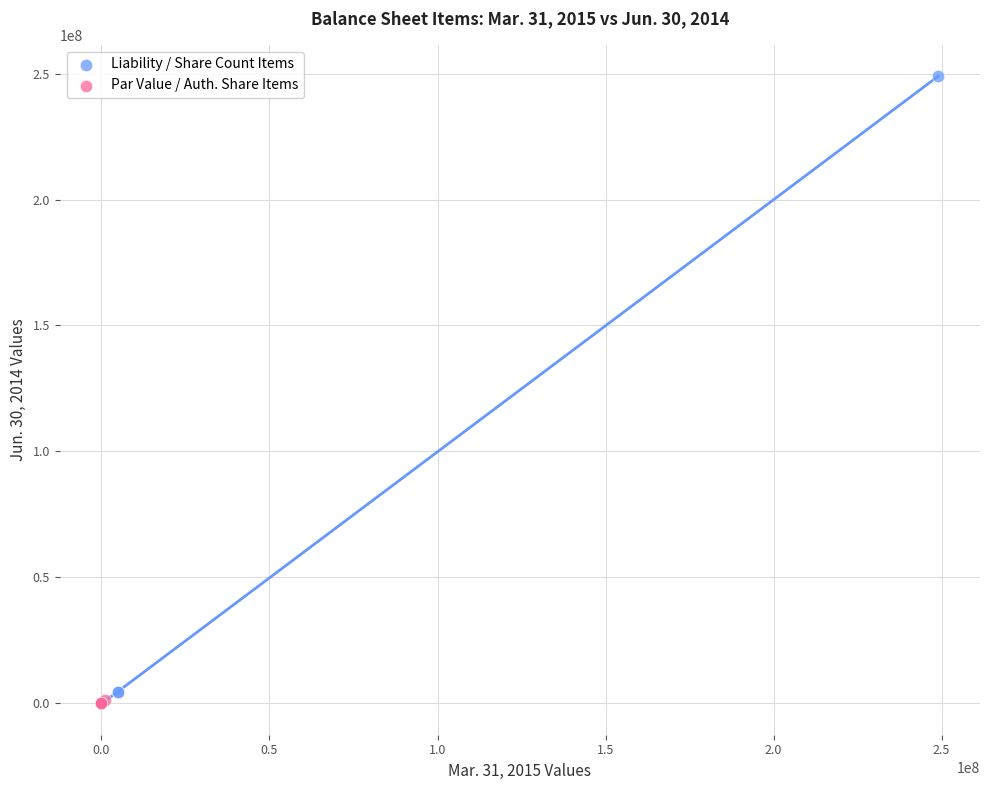

Which series has the largest Y range (max minus min)?

Liability / Share Count Items